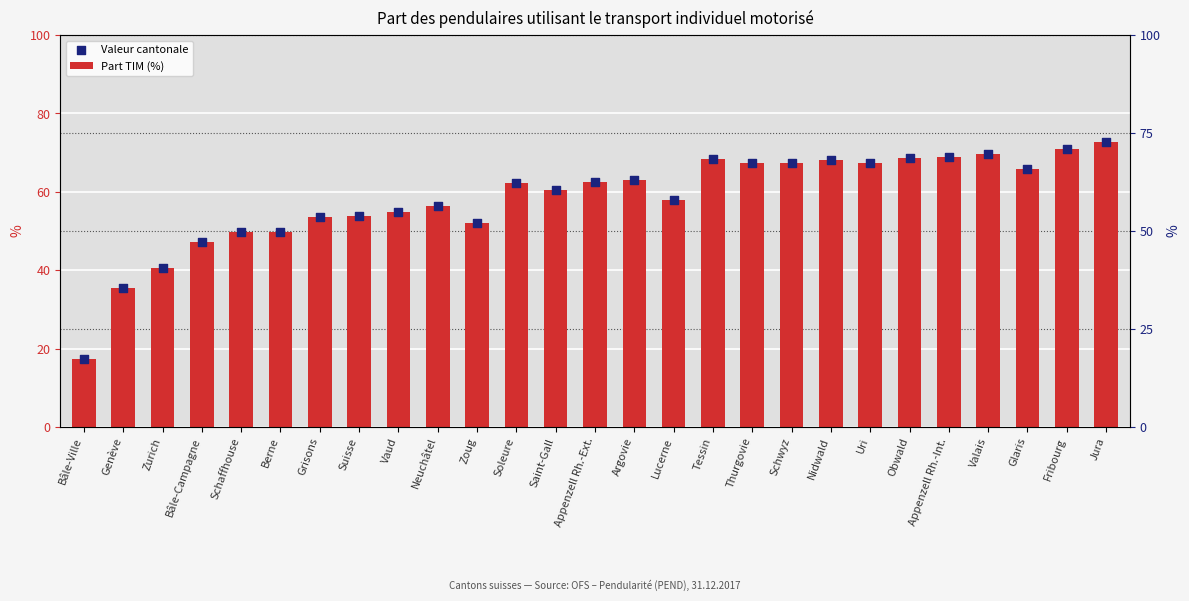

Which series reaches the minimum Y coordinate?

Part TIM (%)